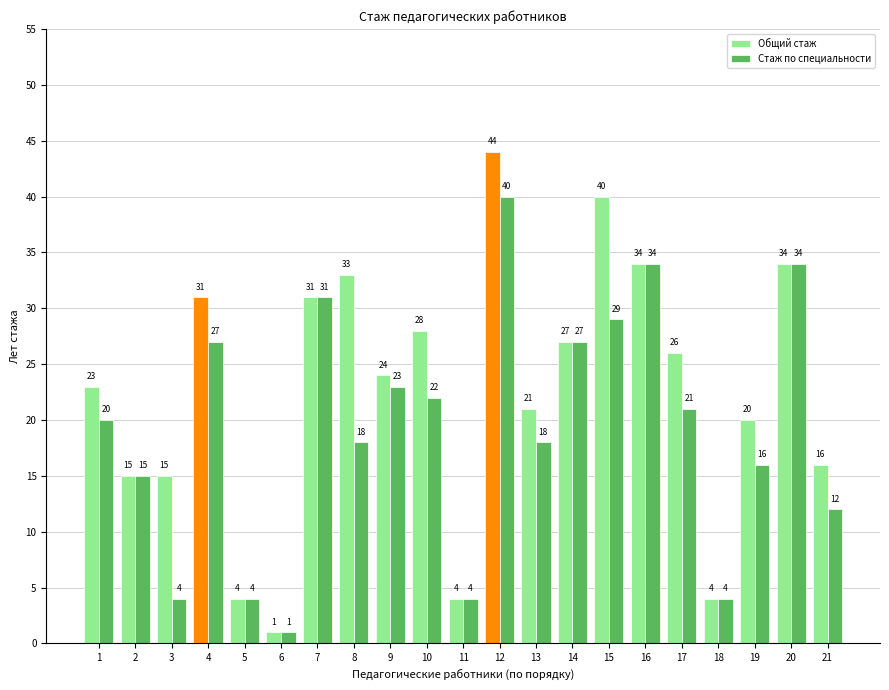

Between 12 and 13, which series saw the biggest shift?

Общий стаж